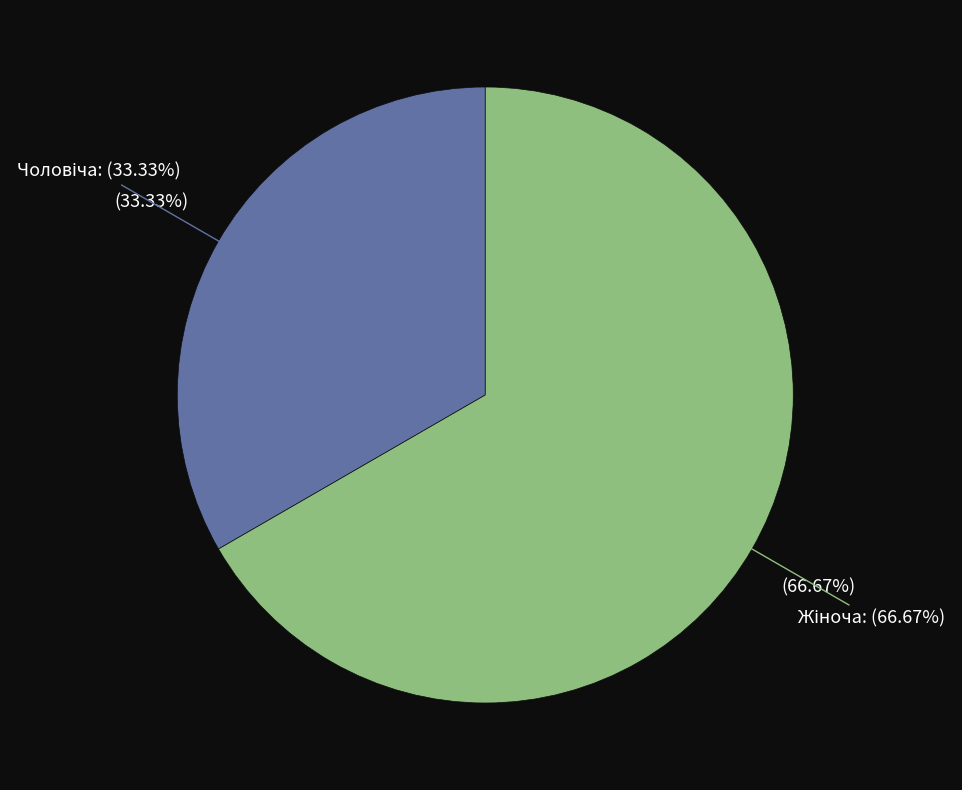

Rank the categories by value from lowest to highest.

Чоловіча, Жіноча